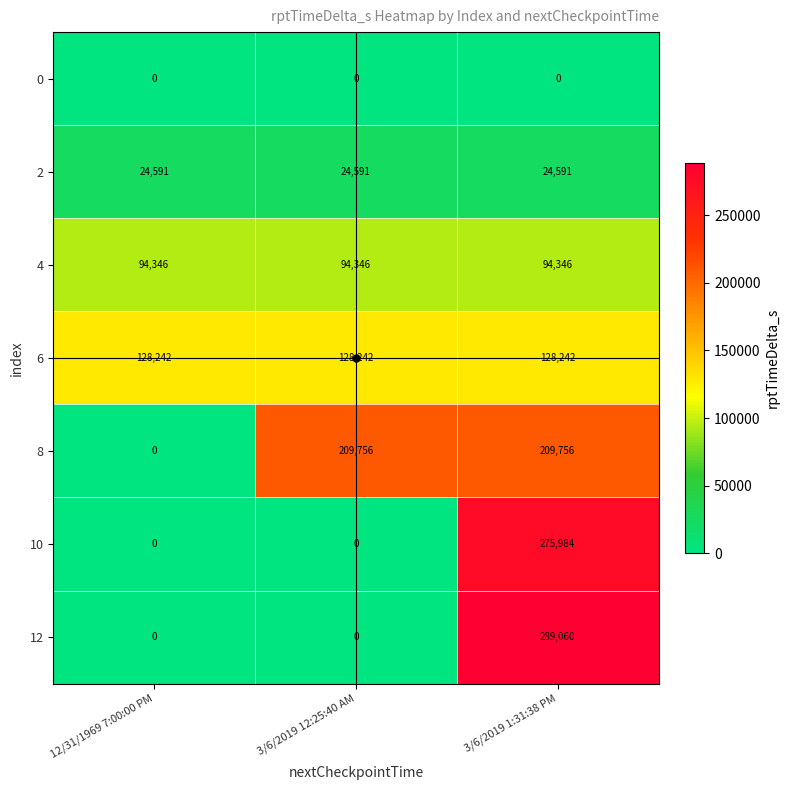

What is the total value across all series at 3/6/2019 12:25:40 AM?

456935